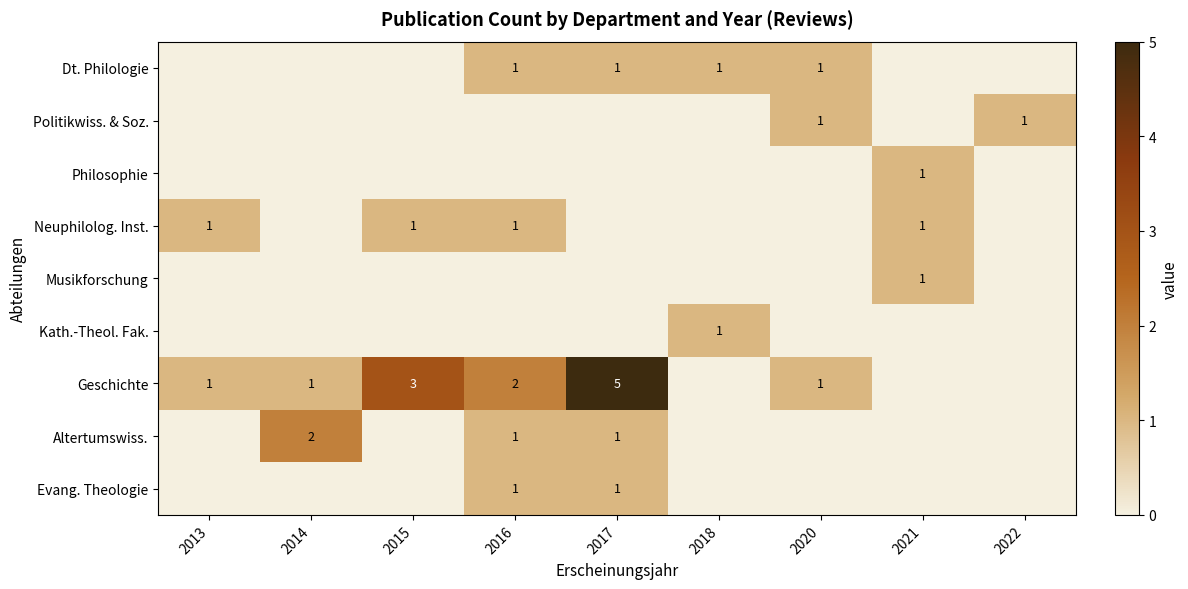

Count the Geschichte values in the range 0 to 2.

7